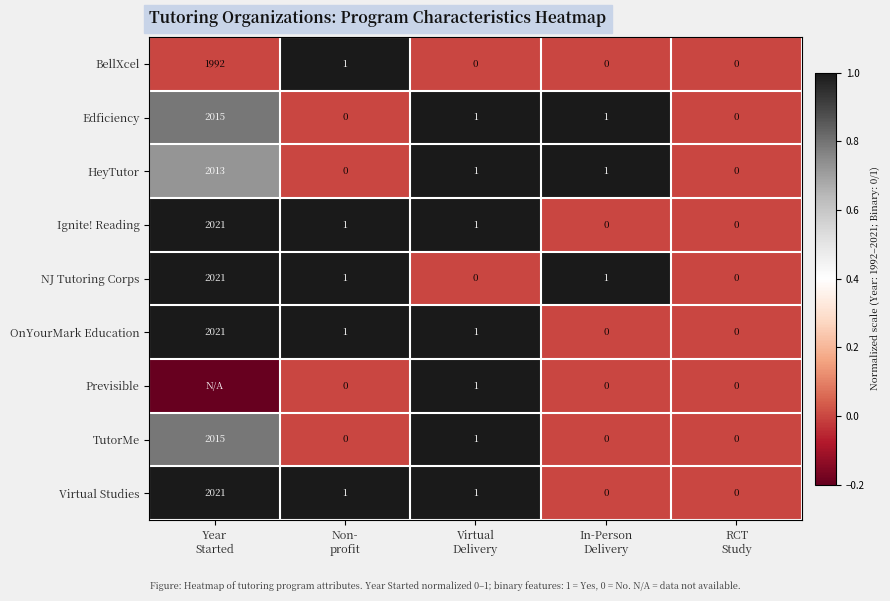

What is the difference between the maximum and minimum values in the Ignite! Reading series?

2021